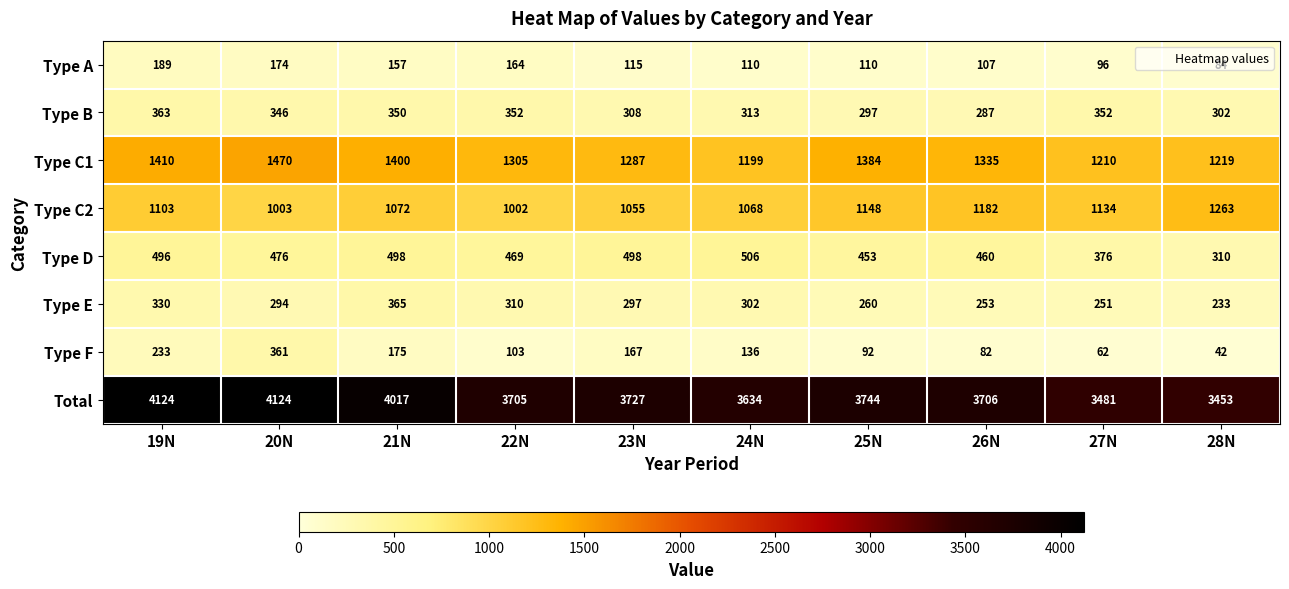

The value of Type F at 26N is 82. True or false?

True